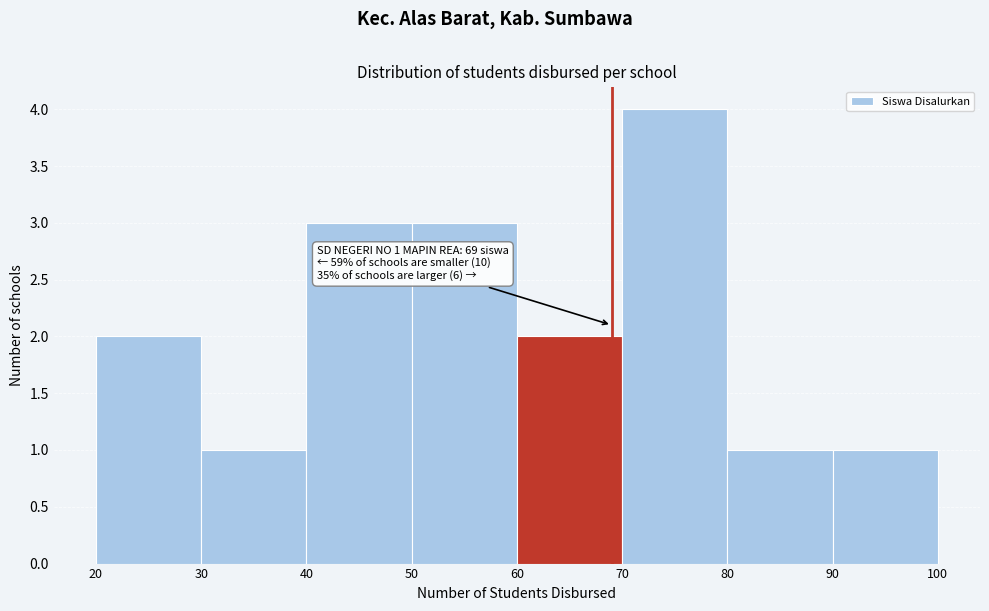

Which range on the x-axis has the tallest bar?

70 to 80